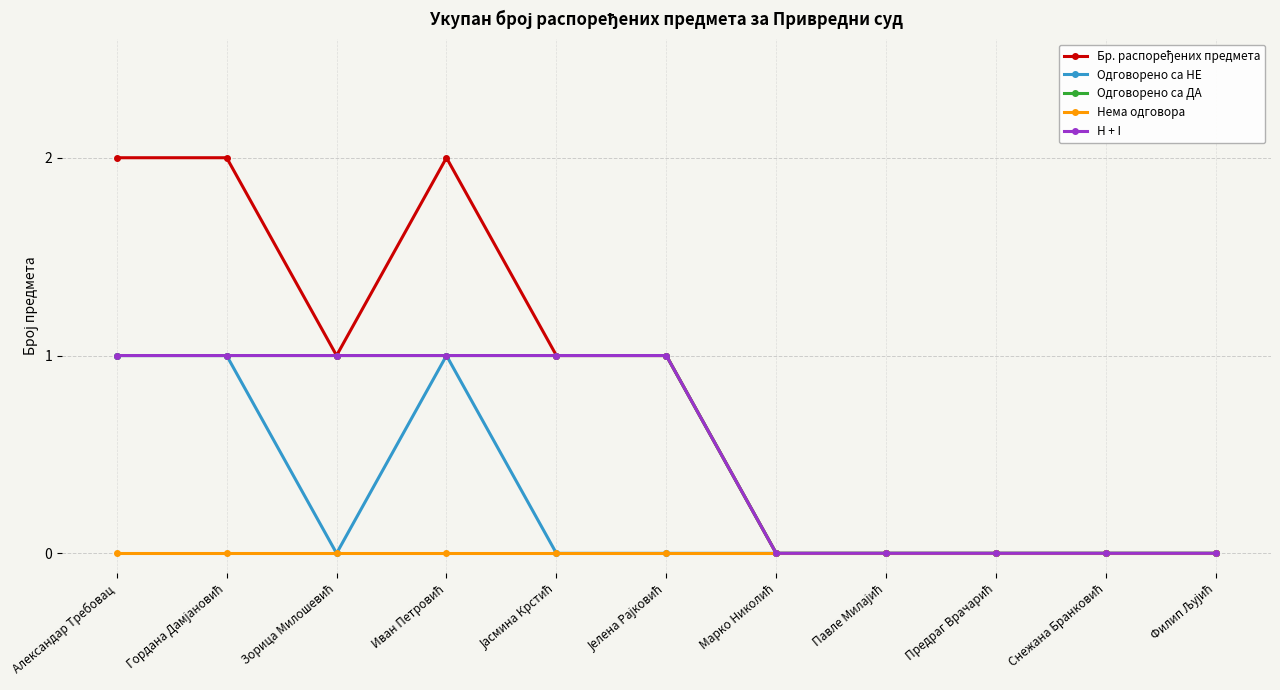

True or false: Одговорено са НЕ has more than 1 interior local peaks.

False